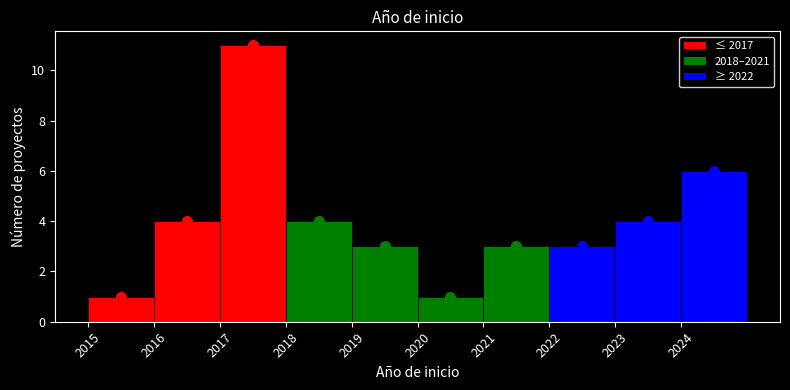

Reading left to right, transcribe this chart: for each bar, give the range it covers on the x-axis and its height. The values are not printed on the chart, so give them approximately, as read against the axis.

2015 to 2016: 1
2016 to 2017: 4
2017 to 2018: 11
2018 to 2019: 4
2019 to 2020: 3
2020 to 2021: 1
2021 to 2022: 3
2022 to 2023: 3
2023 to 2024: 4
2024 to 2025: 6